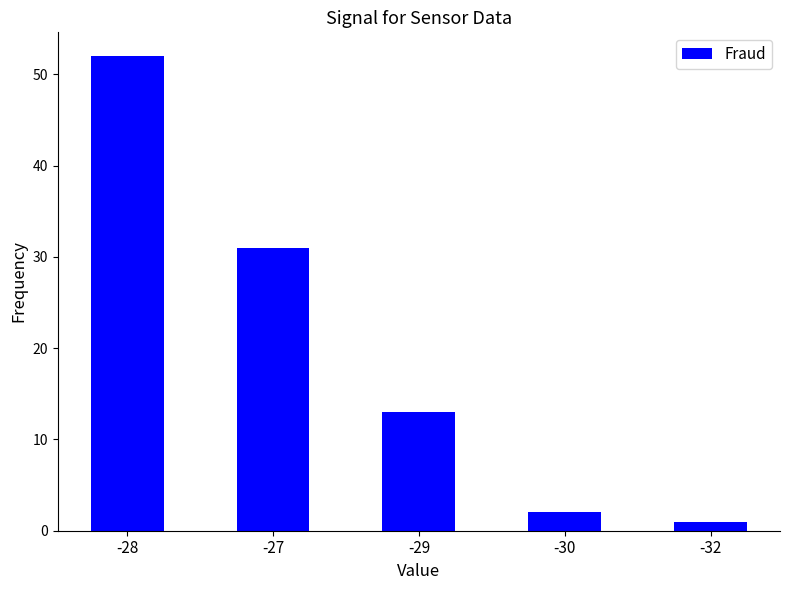

What is the difference between the values at -29 and -32?

12